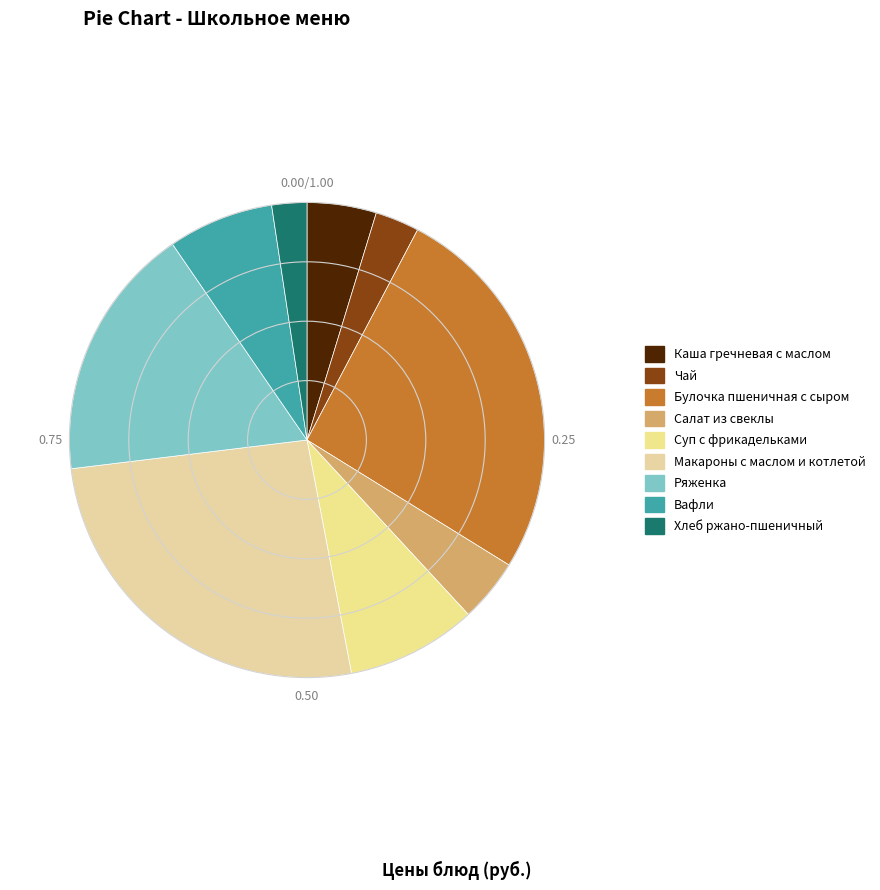

To the nearest percent, what is the combined percentage of Хлеб ржано-пшеничный and Макароны с маслом и котлетой?

28%